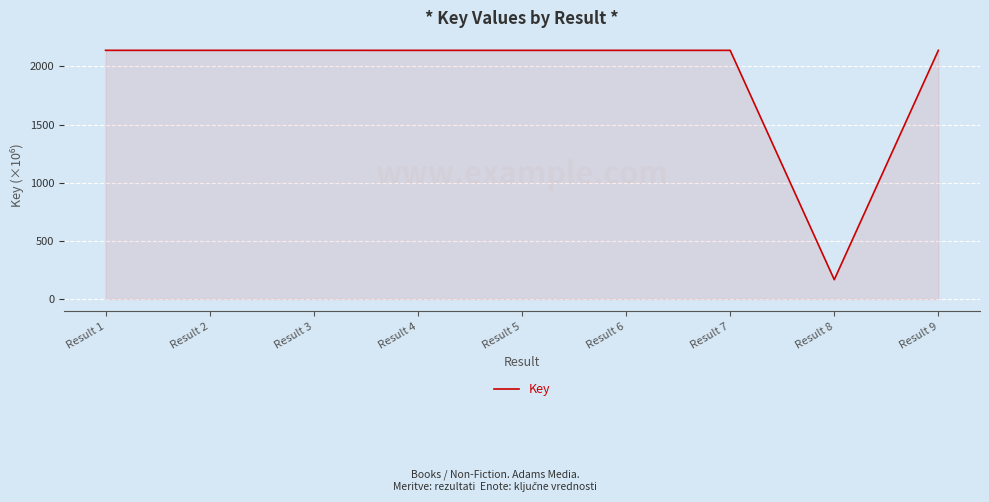

The value at Result 2 is 1219.6. True or false?

False